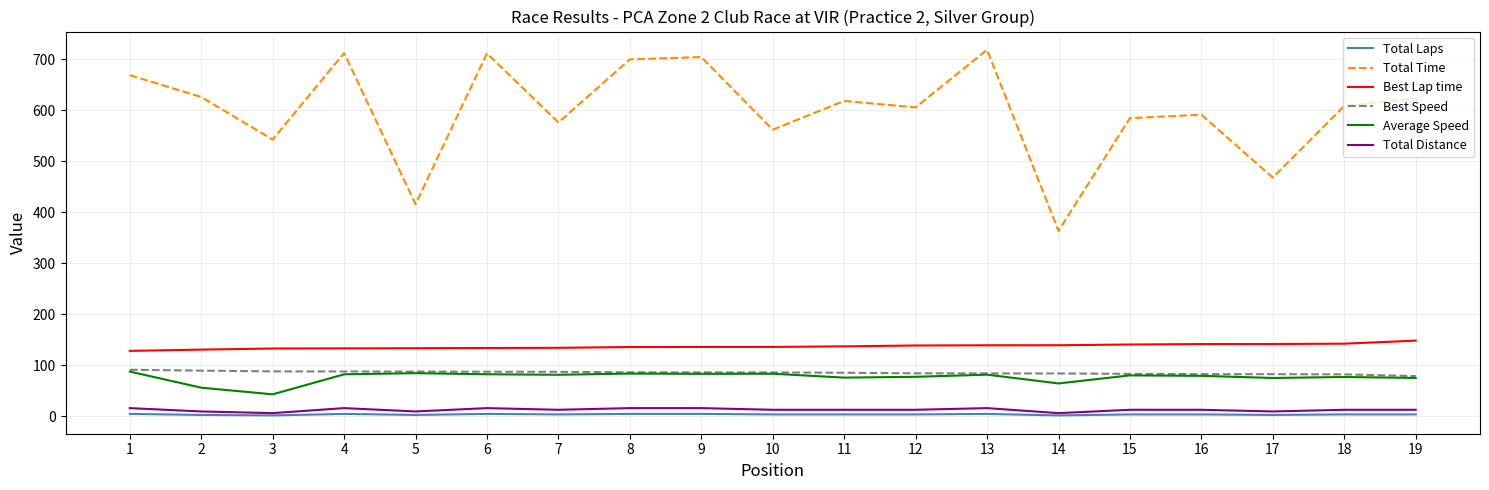

Which series has the largest total across all categories?

Total Time